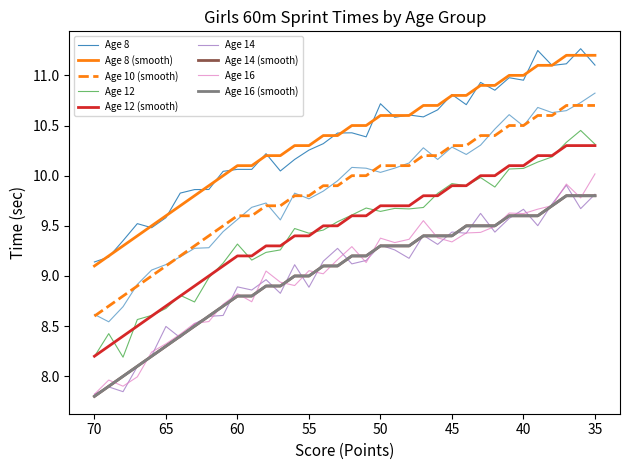

Which has a higher value, 38 or 62?

38